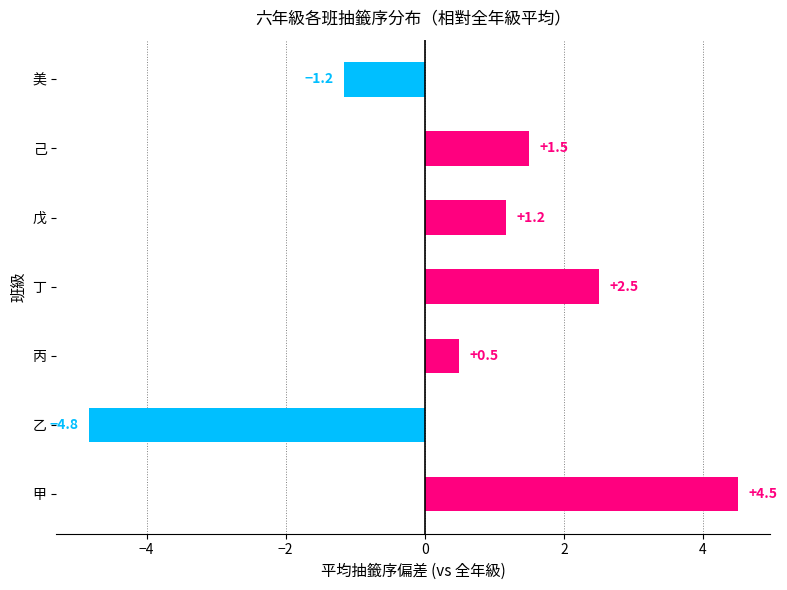

True or false: the data shows 2.5 at 丁.

True